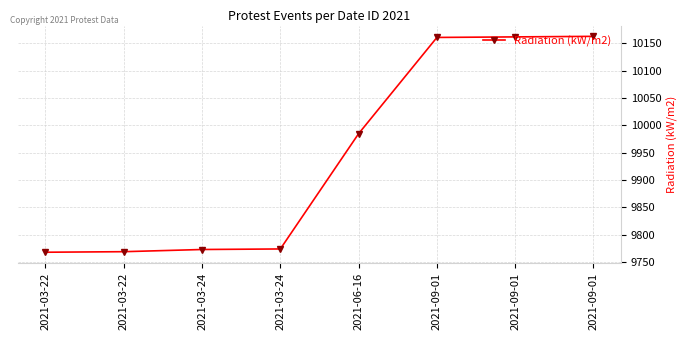

How many lines are shown in the chart?

1